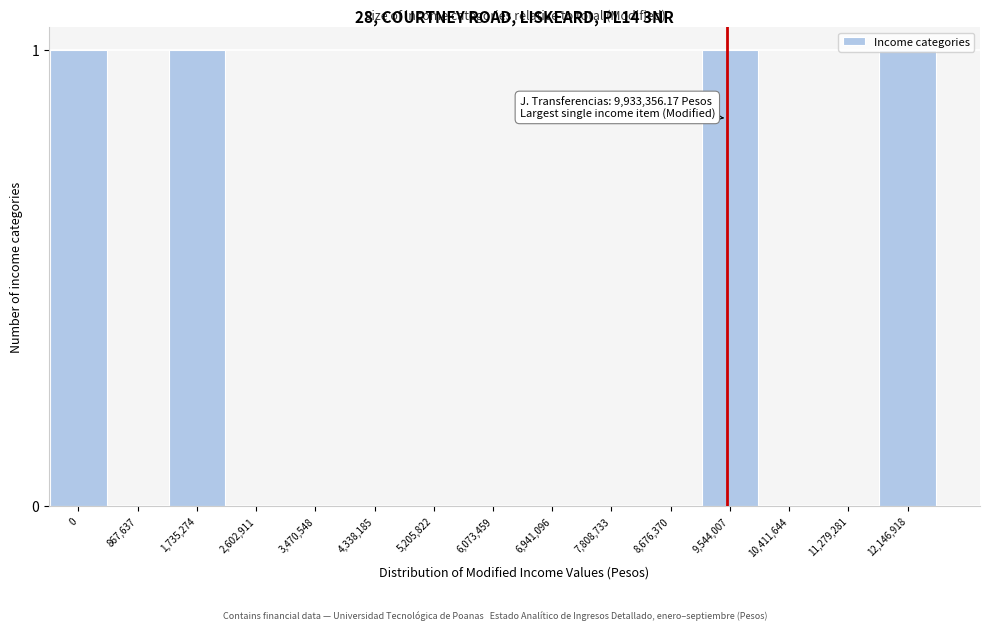

What is the change in value from 6,941,096 to 9,544,007?

+1